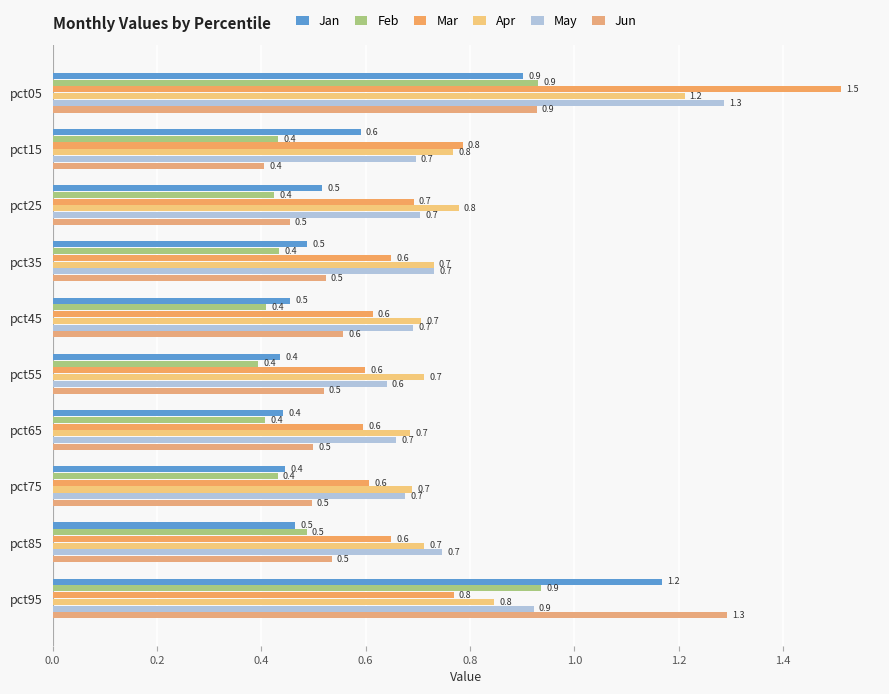

How many data points does each series have?

10